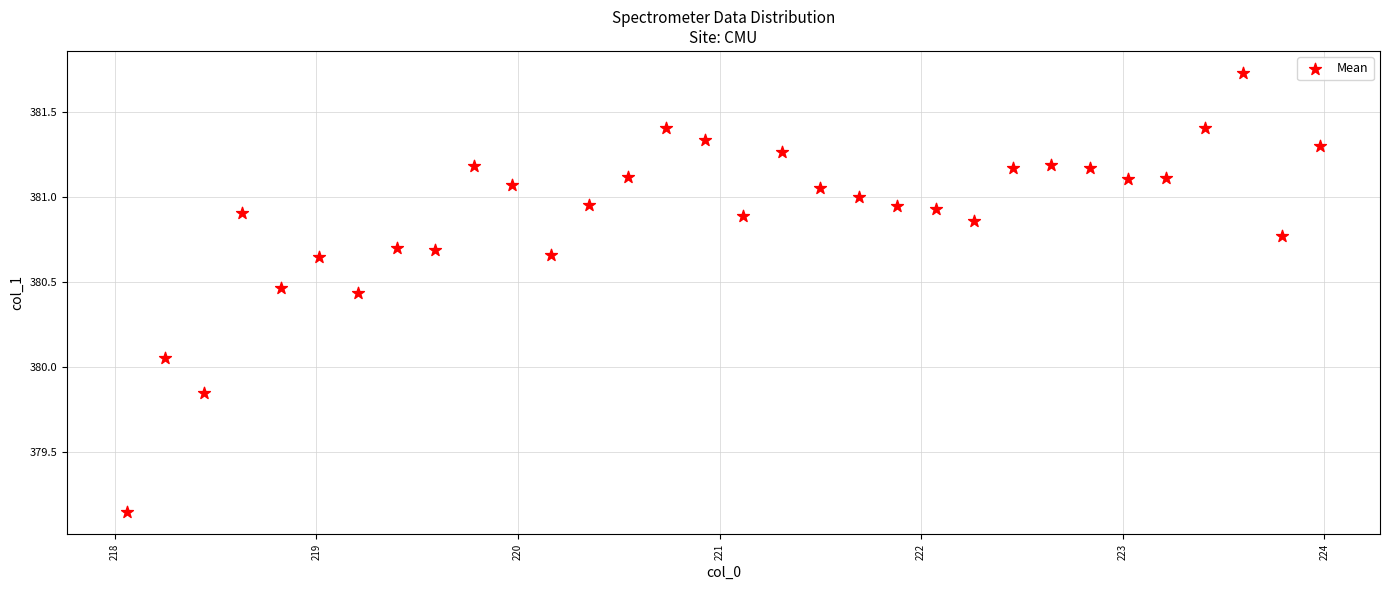

What is the range of Y values (max minus min)?

2.6